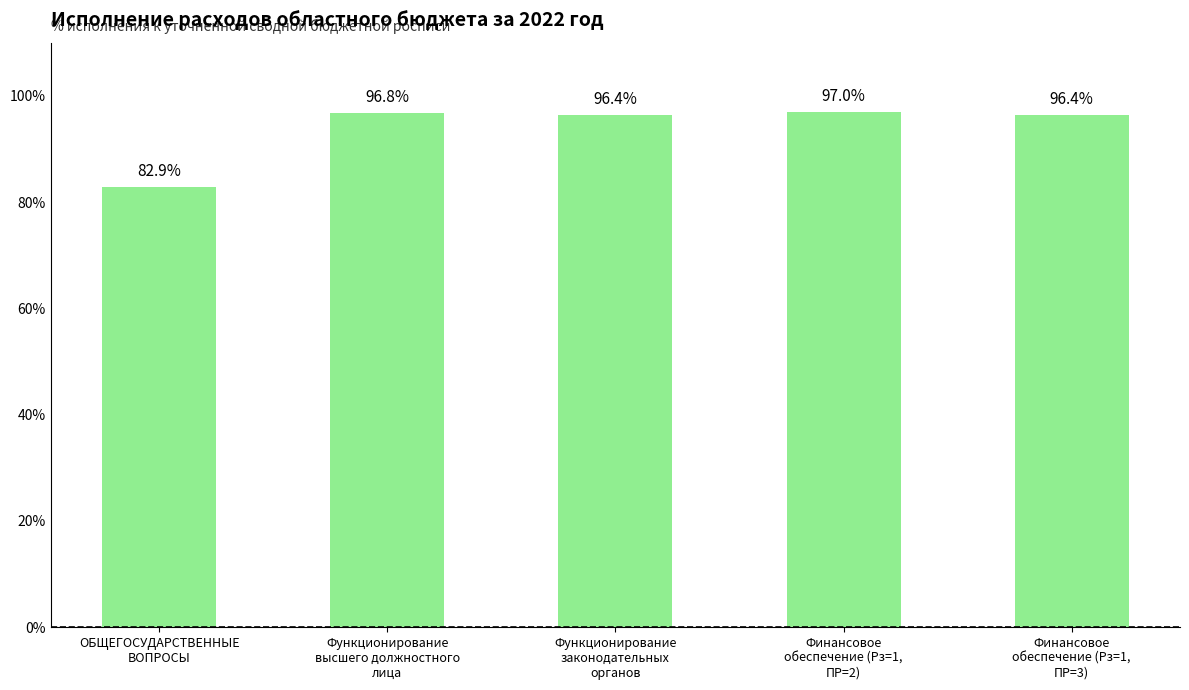

What is the label of the 3rd bar from the left?

Функционирование
законодательных
органов